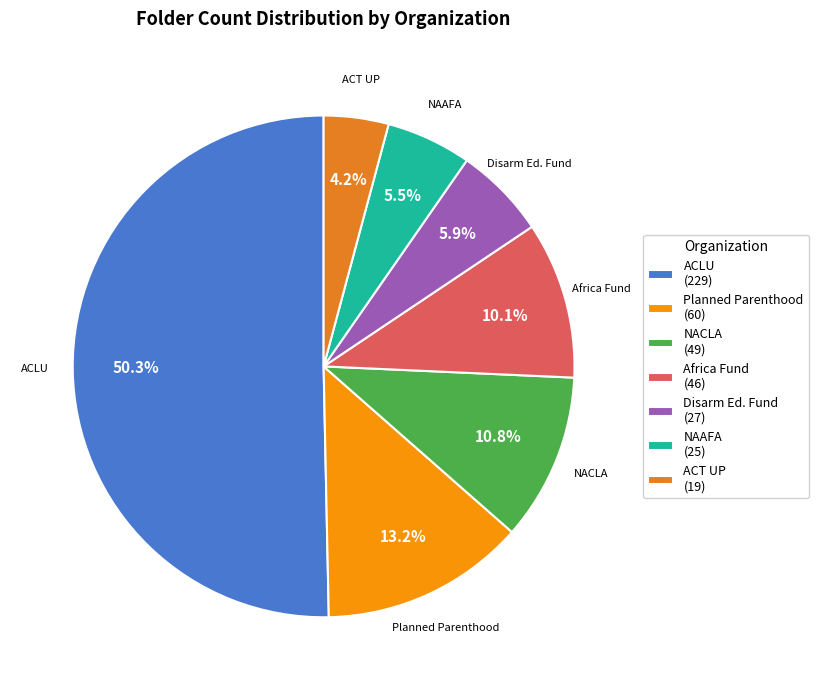

Count the number of slices in the pie.

7